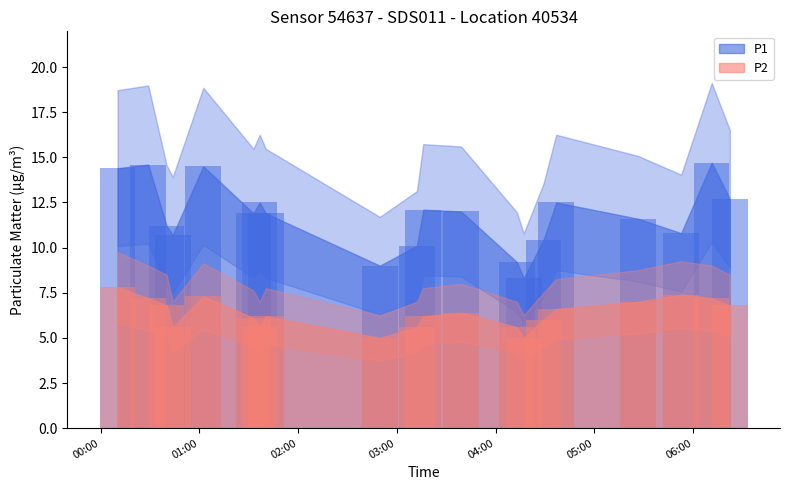

Which has a higher value, 03:39 or 01:32?

03:39